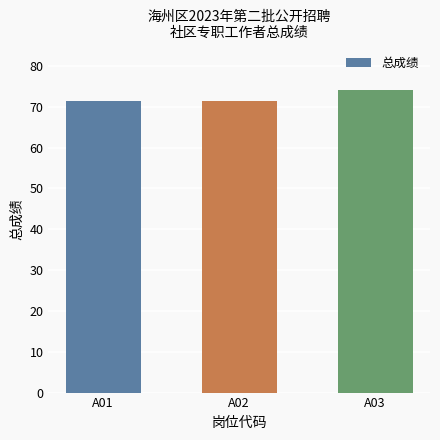

True or false: the data shows 96.7 at A03.

False